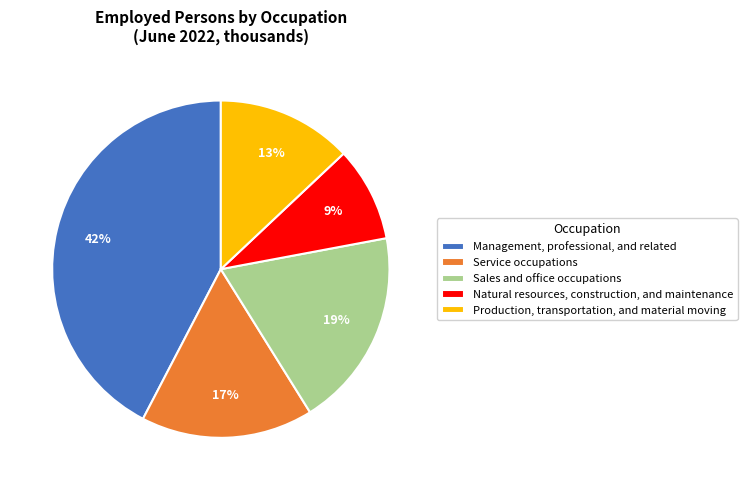

To the nearest percent, what is the average slice percentage?

20%